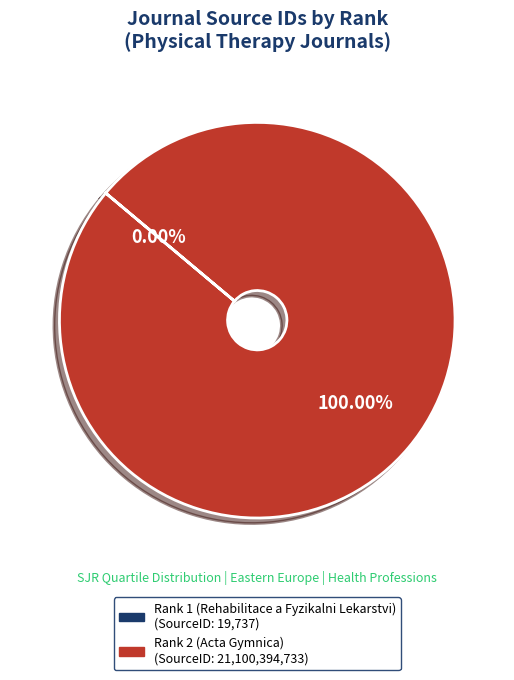

Is there a majority slice in this chart?

Yes